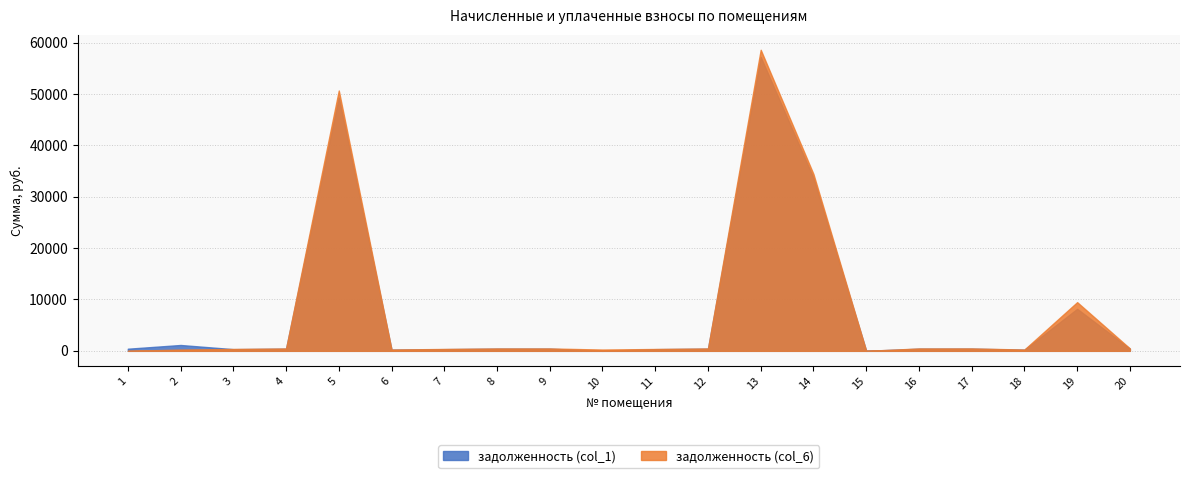

Where is the first local maximum for задолженность (col_1)?

2